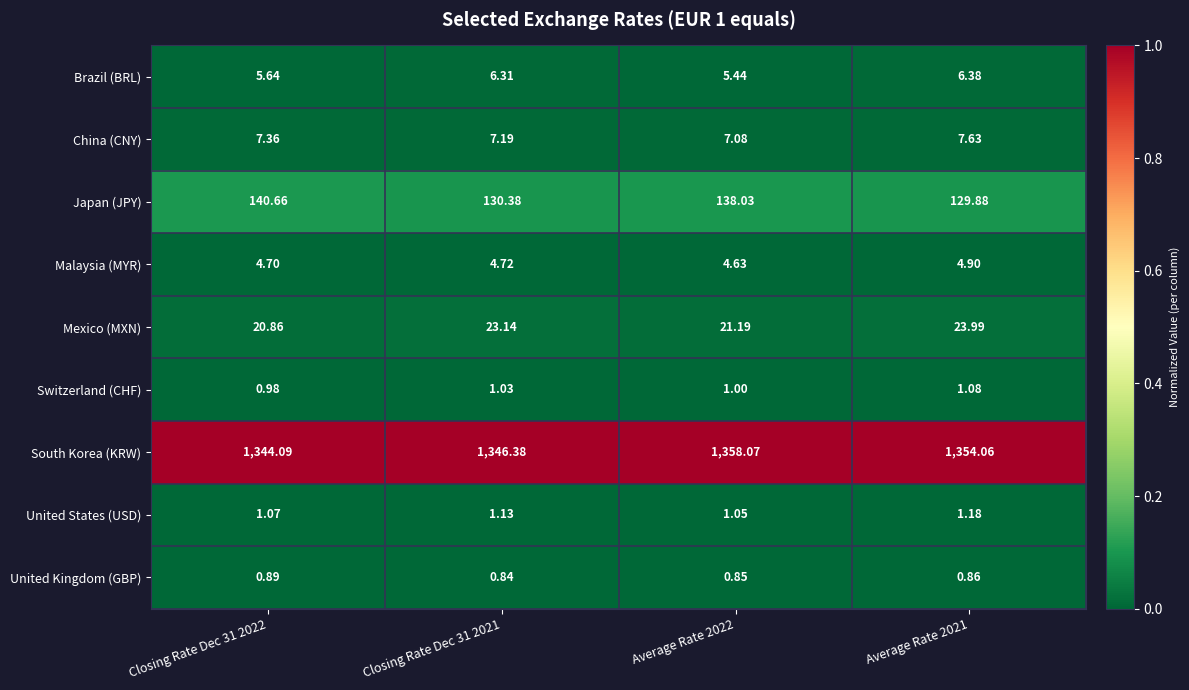

Is the value of Malaysia (MYR) at Closing Rate Dec 31 2022 greater than the value of Mexico (MXN) at Average Rate 2022?

No